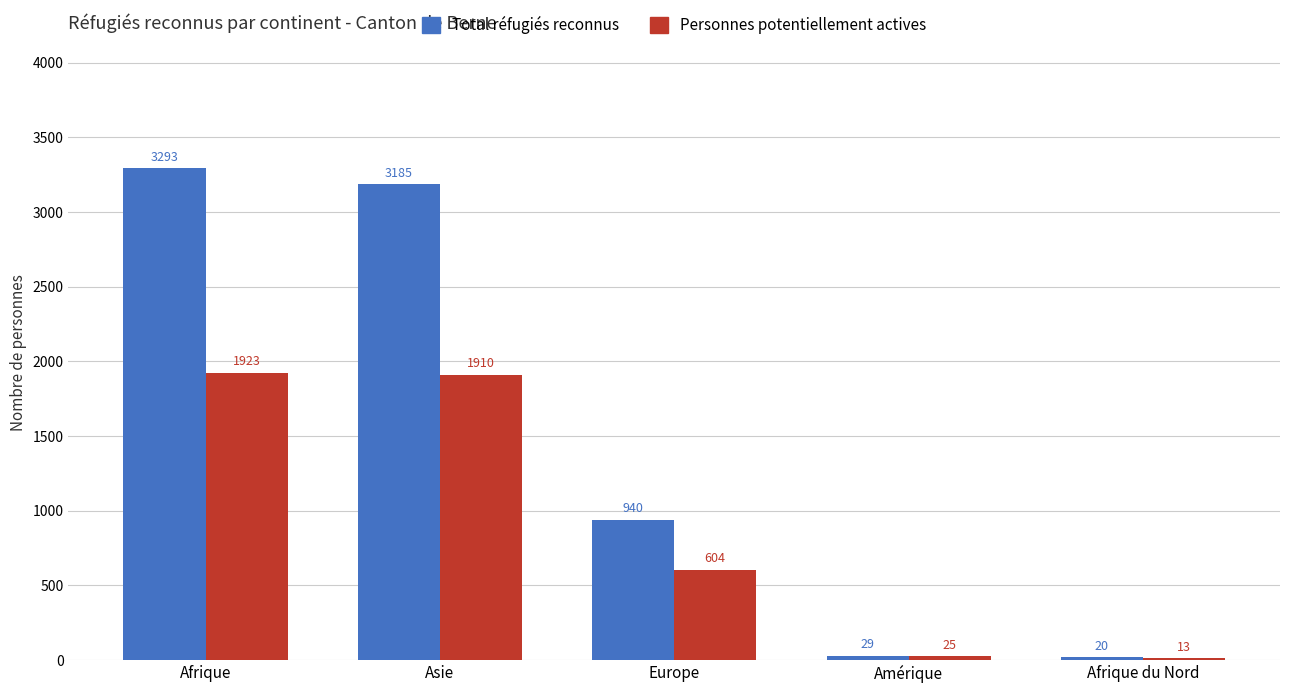

Reading left to right, extract all data points from this chart.

Total réfugiés reconnus: 3293	3185	940	29	20
Personnes potentiellement actives: 1923	1910	604	25	13